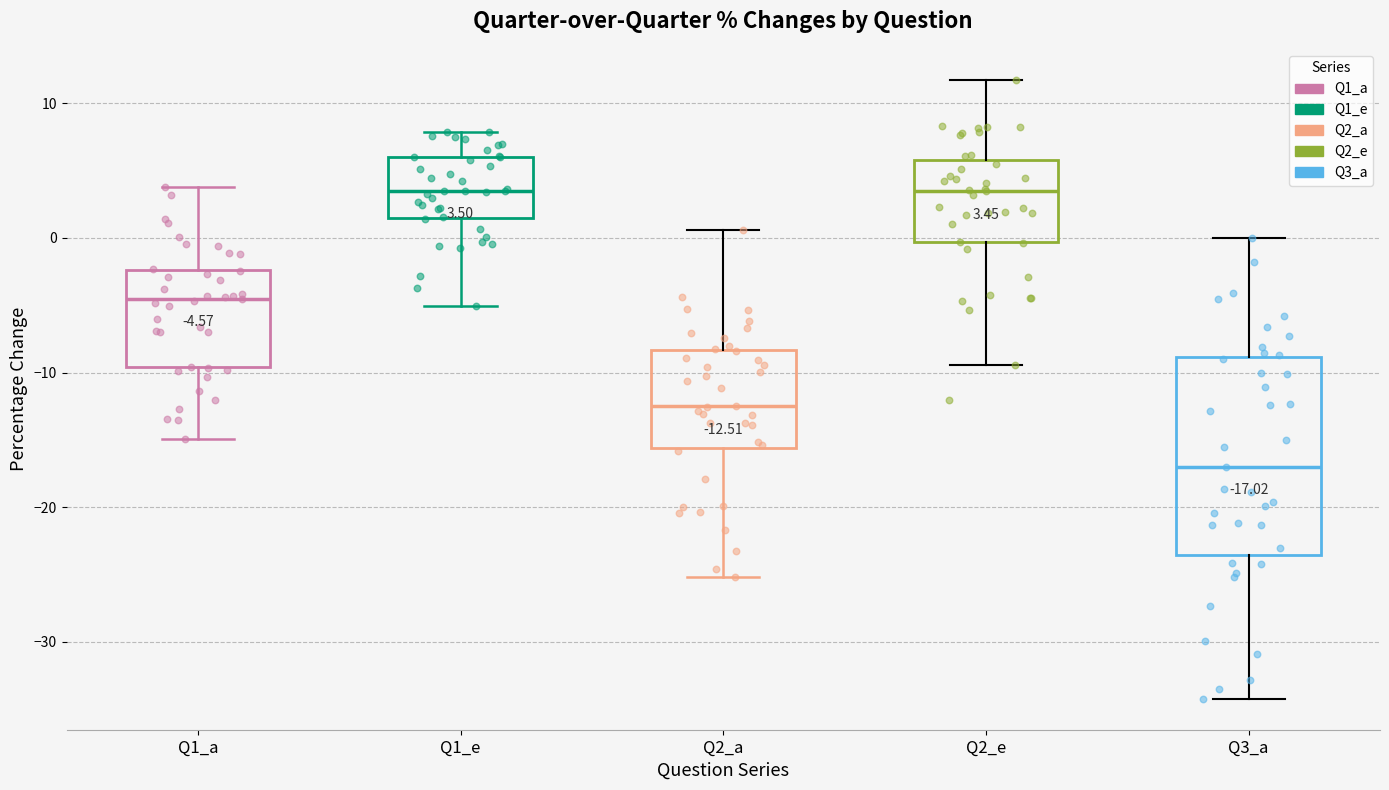

Comparing the boxes themselves (not the whiskers), which one is the tallest?

Q3_a